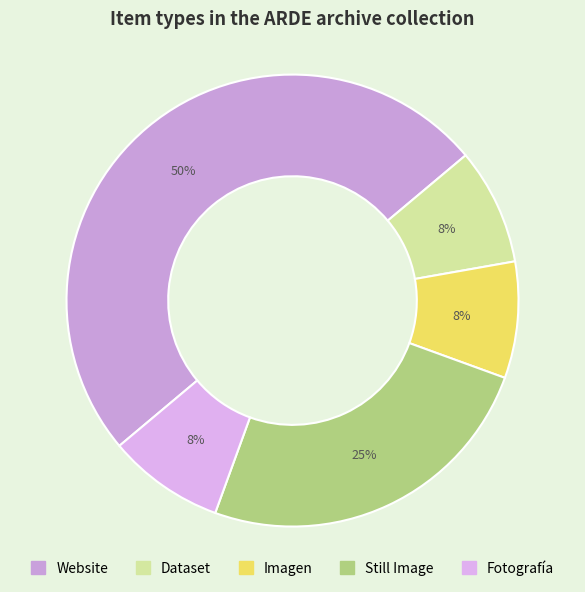

To the nearest percent, what is the average slice percentage?

20%